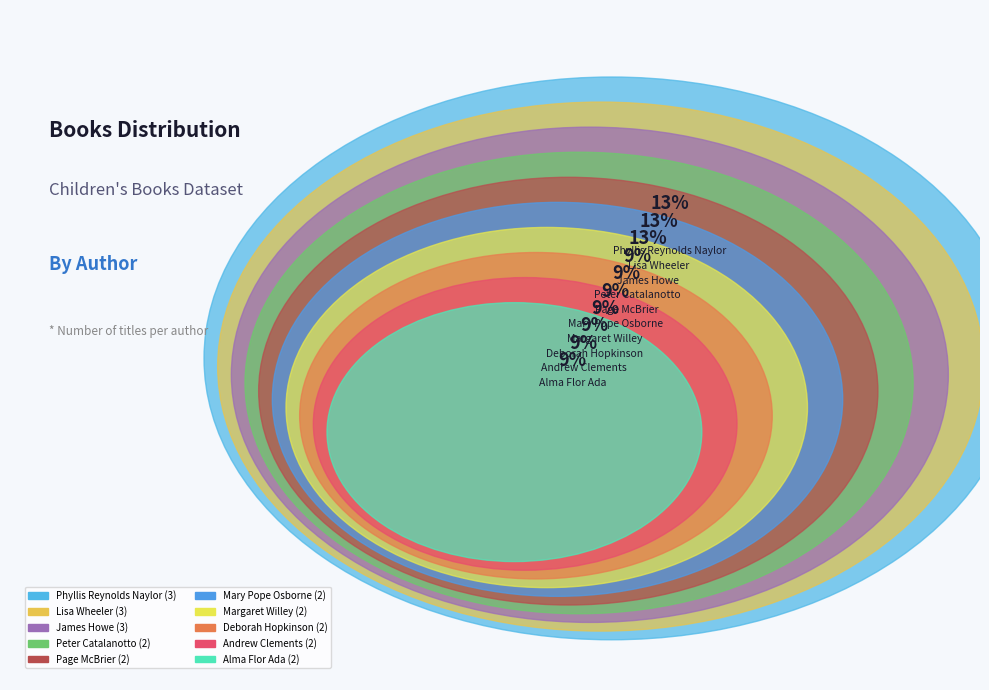

Is there a majority slice in this chart?

No